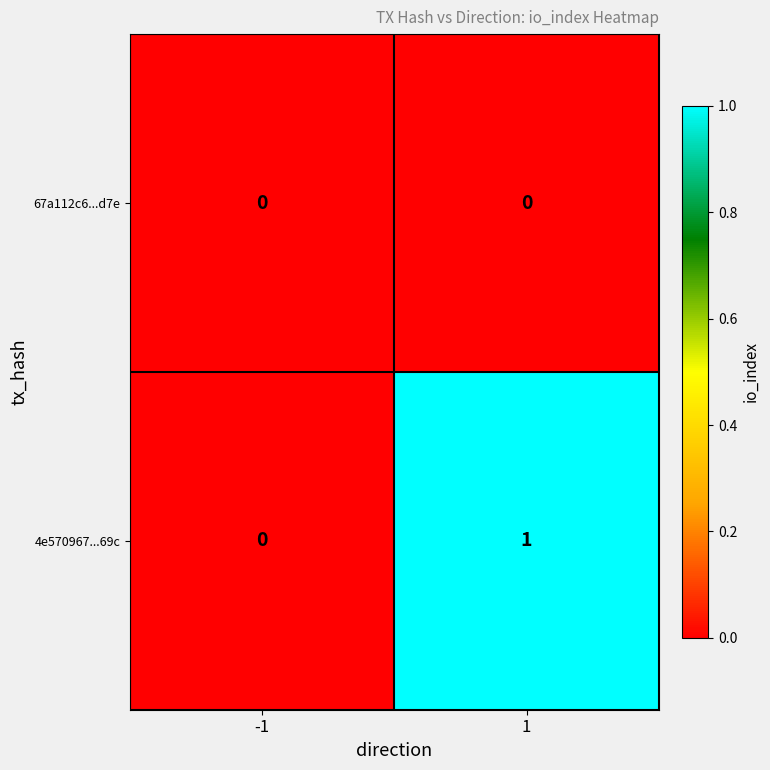

What is the total value across all series at 1?

1